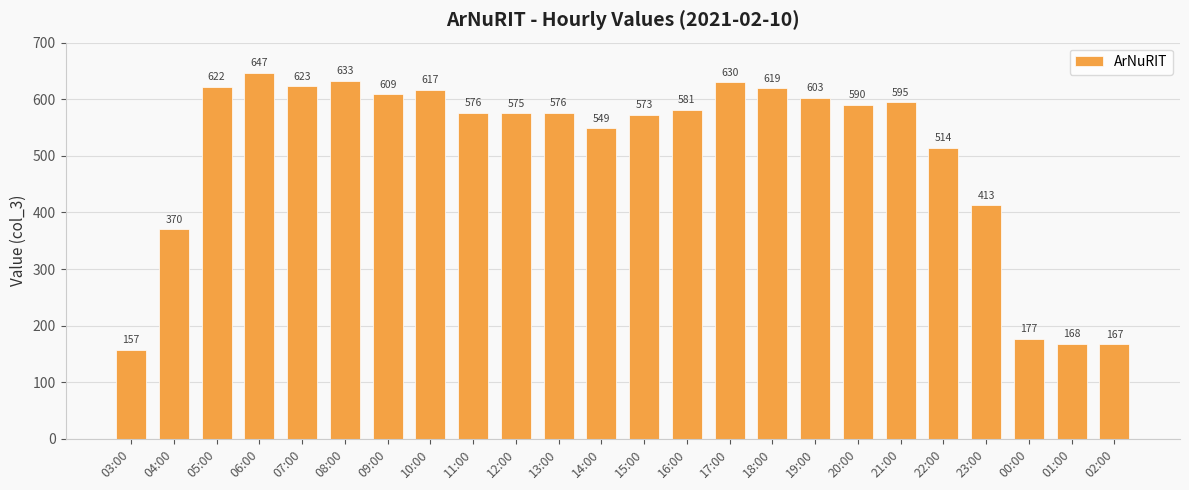

What is the label of the 23rd bar from the right?

04:00